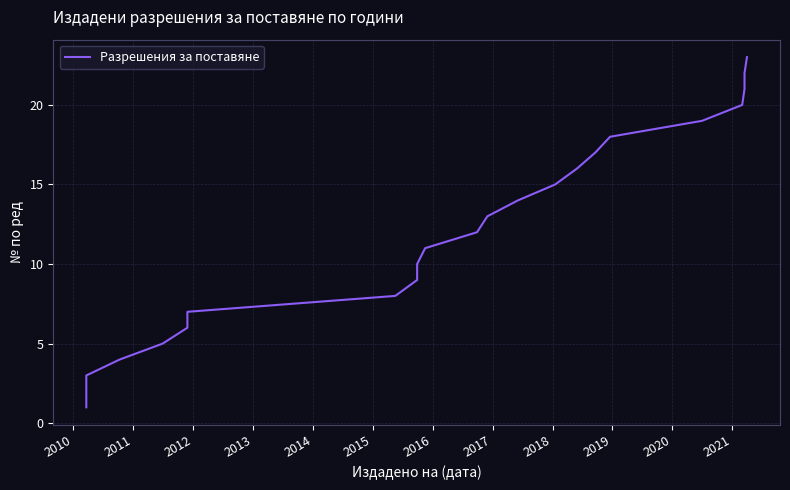

How many values exceed 12?

11